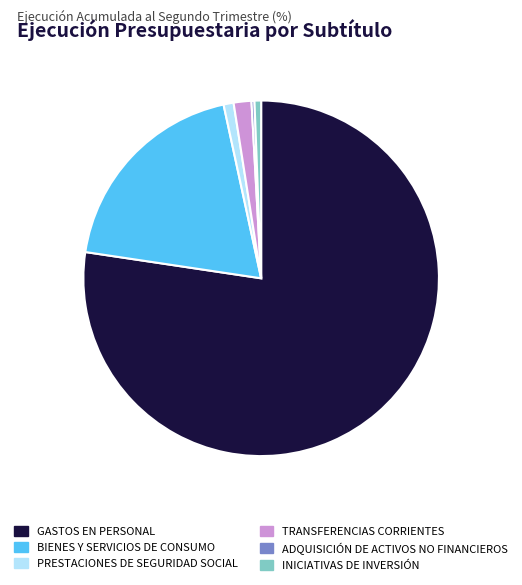

Is the sum of INICIATIVAS DE INVERSIÓN and BIENES Y SERVICIOS DE CONSUMO greater than half?

No